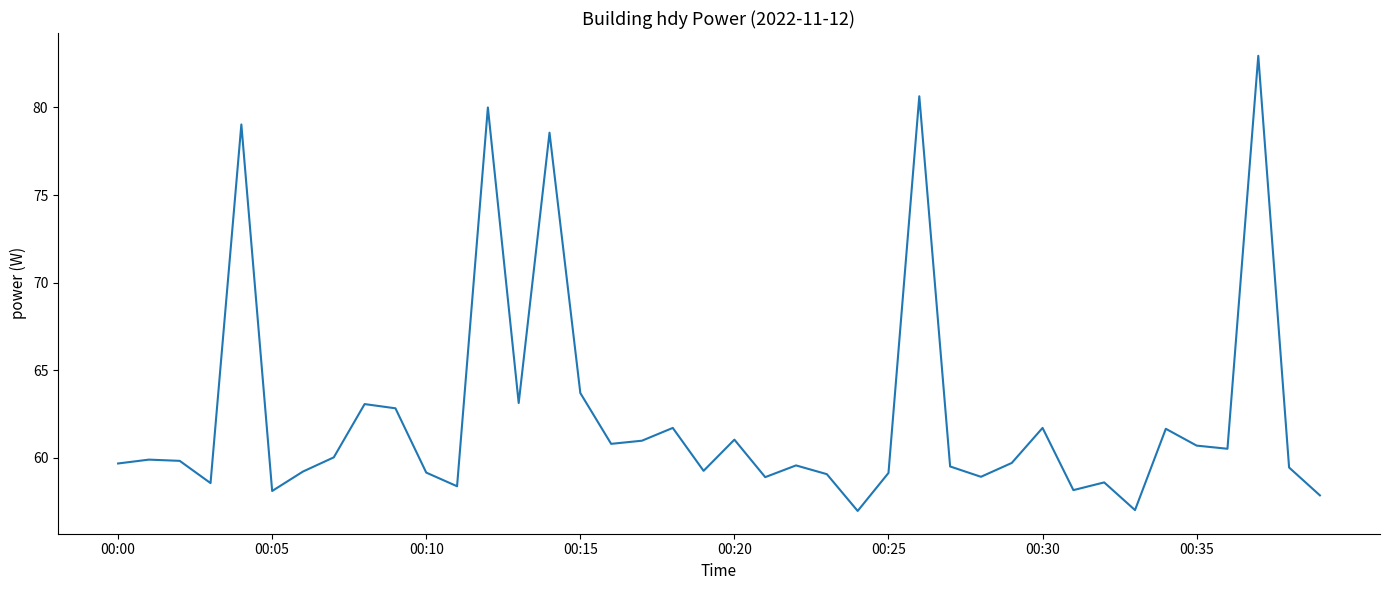

What is the difference between the maximum and minimum values?

26.0